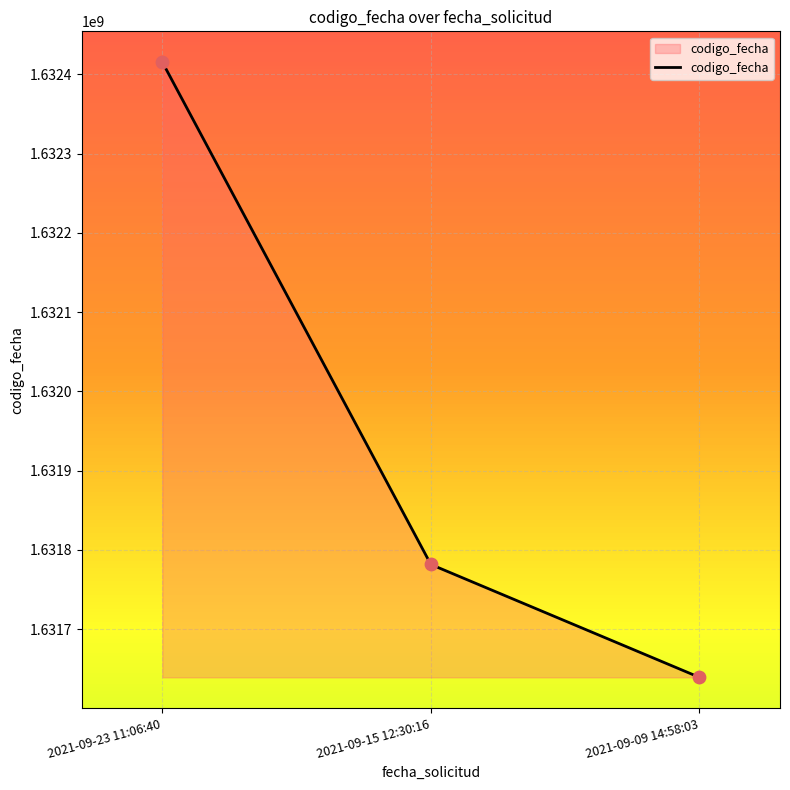

What is the change in value from 2021-09-15 12:30:16 to 2021-09-09 14:58:03?

-142359